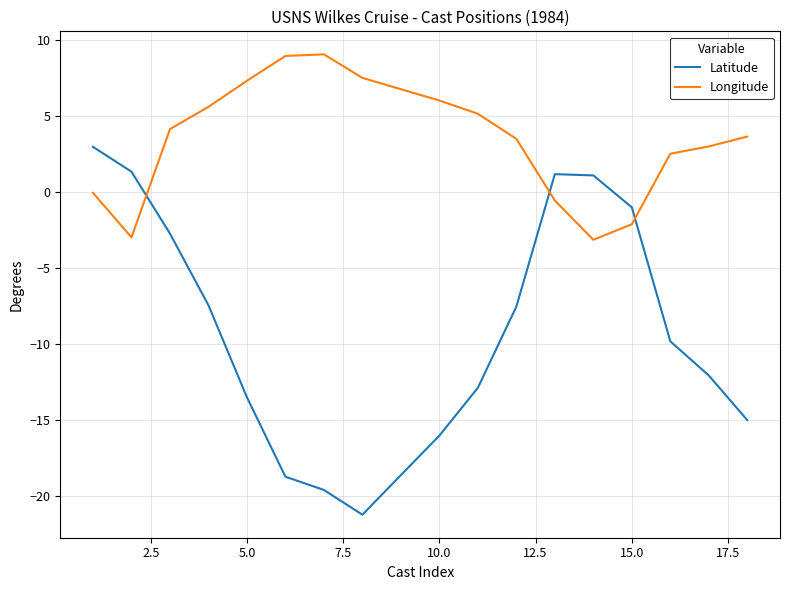

What is the difference between the maximum and minimum values in the Longitude series?

12.2